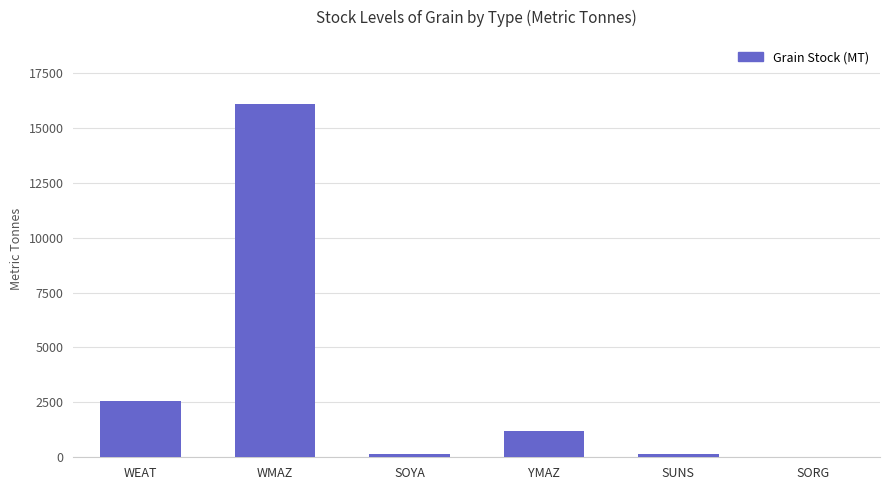

Reading right to left, what are all the values shown in this chart?

0	150	1200	150	16100	2550